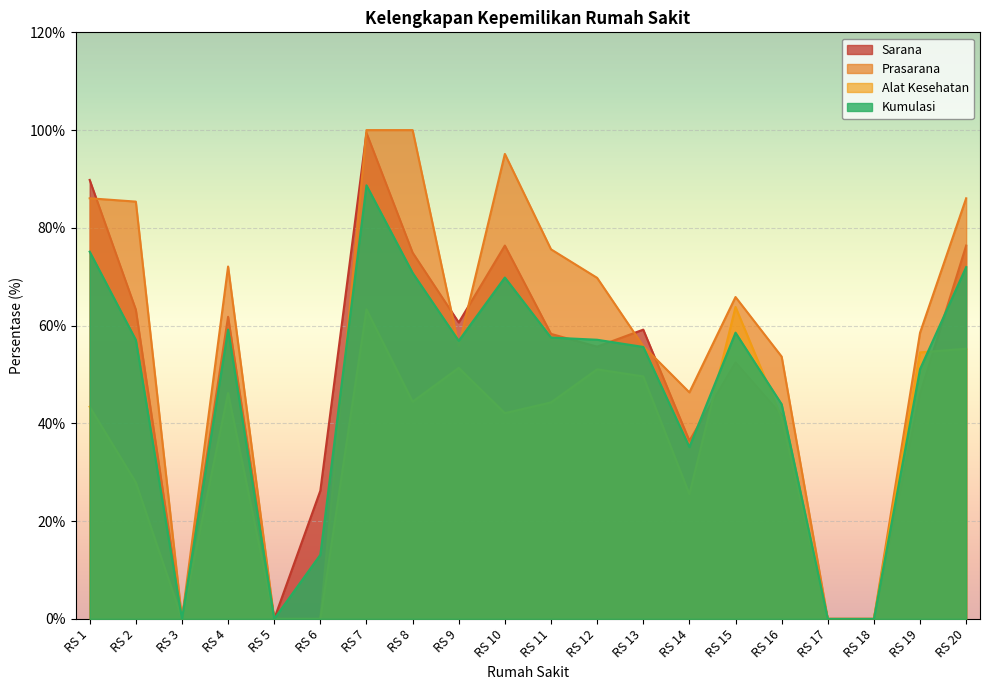

After their last crossing, which series has the higher values: Sarana or Kumulasi?

Sarana